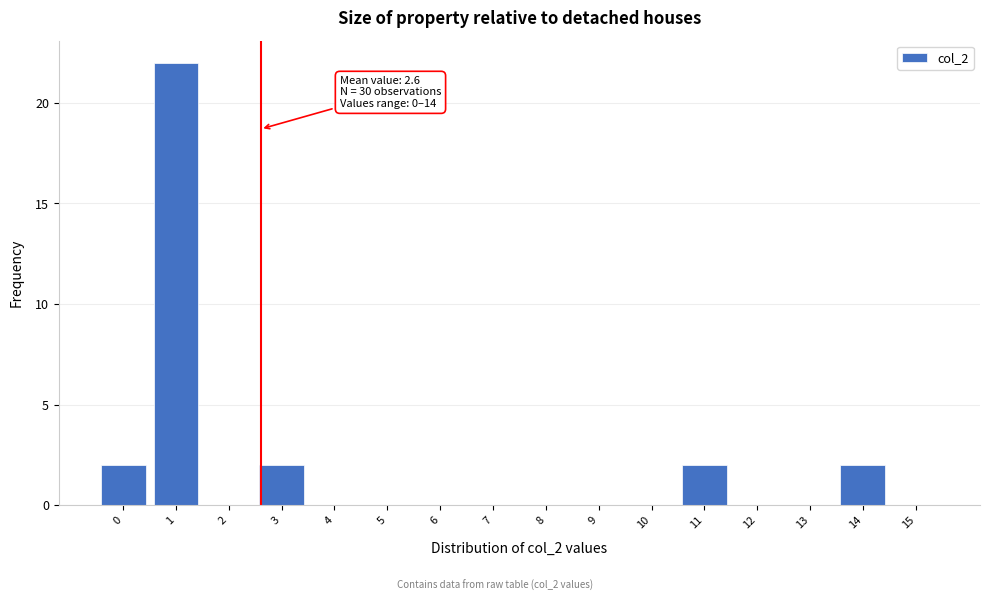

Over which range of the x-axis is the bar tallest?

0.5 to 1.5